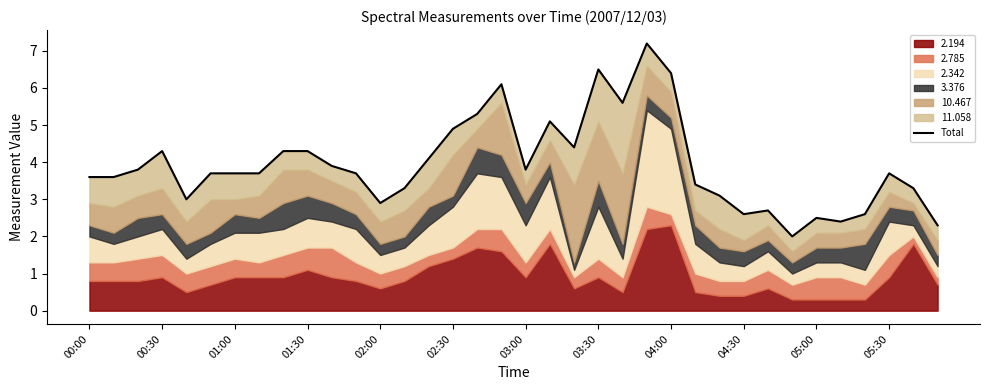

At which label does the data first exceed 3?

00:00